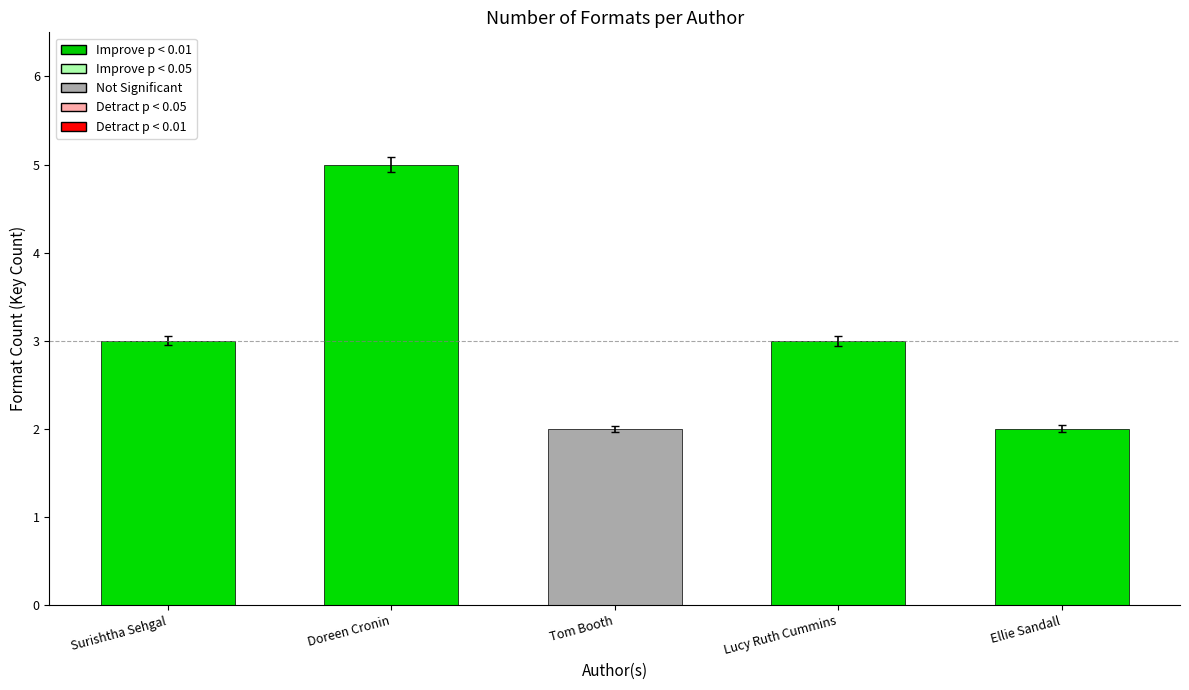

Reading right to left, list all the values displayed in this chart.

Ellie Sandall=2	Lucy Ruth Cummins=3	Tom Booth=2	Doreen Cronin=5	Surishtha Sehgal=3